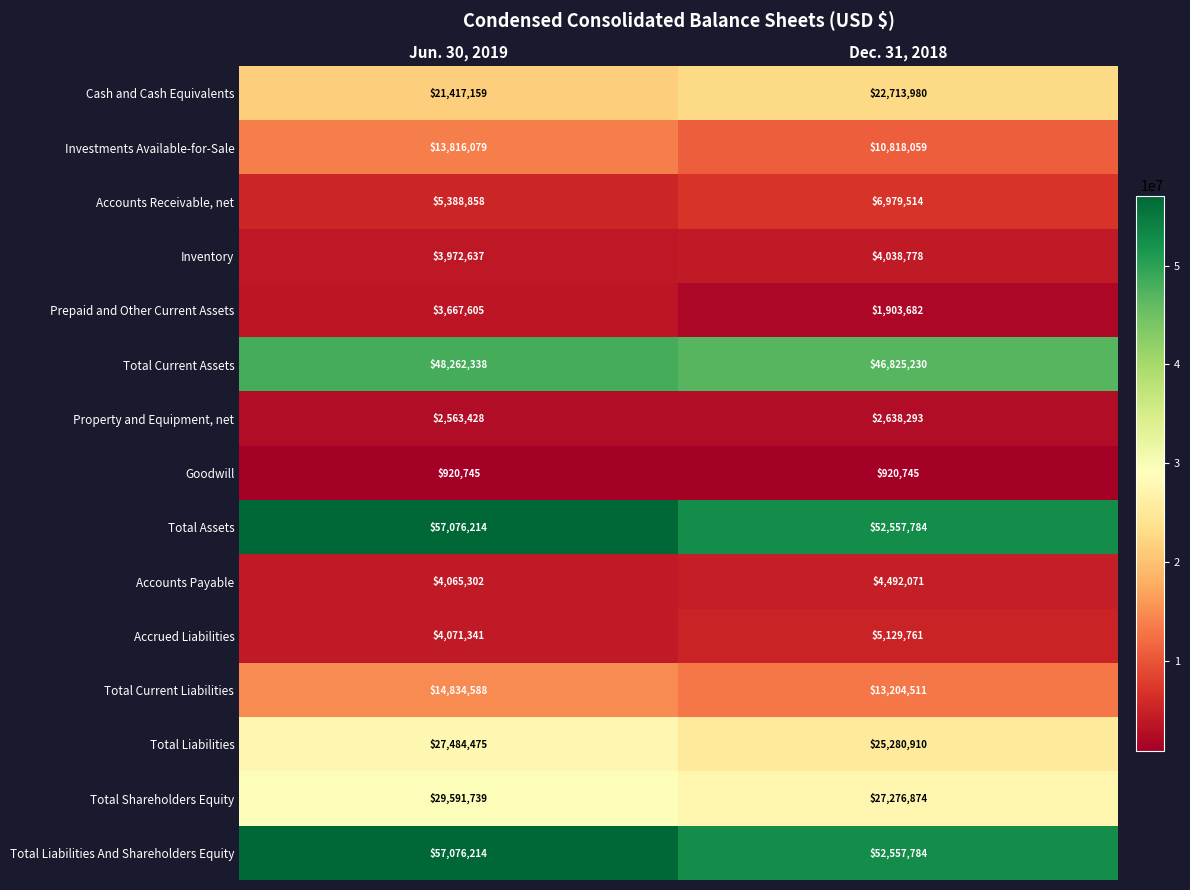

At how many categories does at least one series exceed 10654684?

2